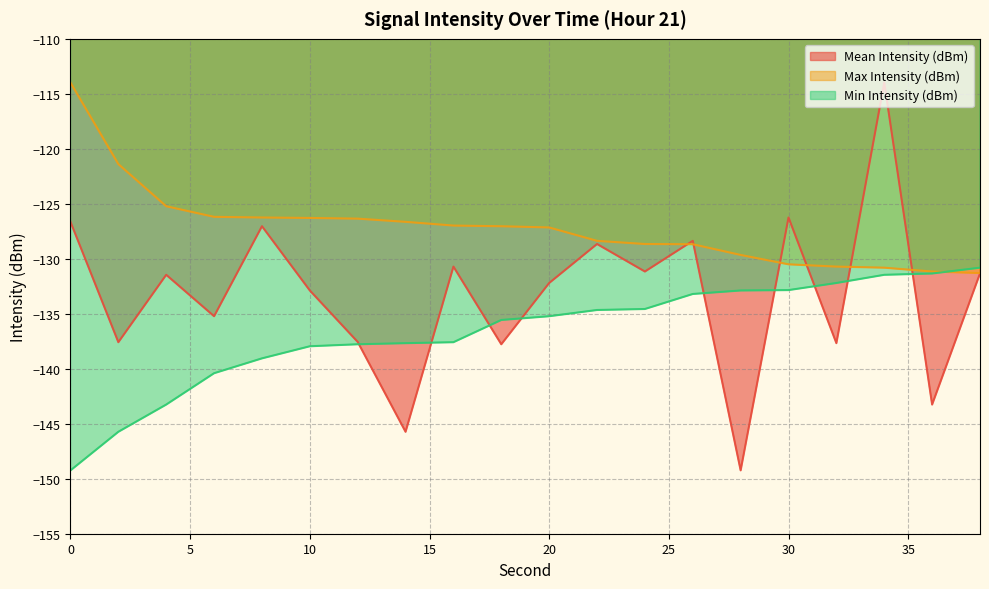

Which series has the largest total across all categories?

Max Intensity (dBm)